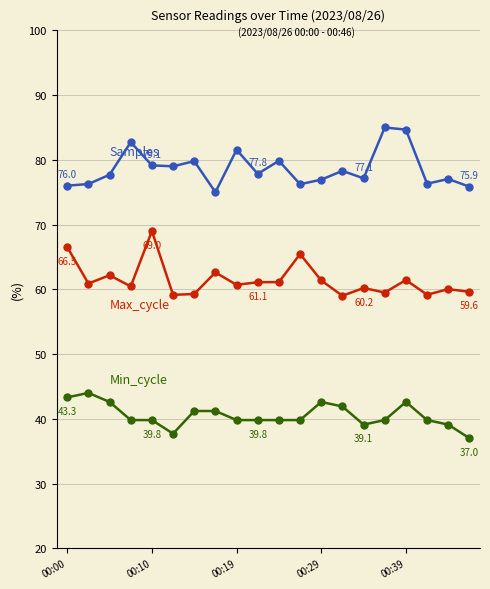

What is the minimum value shown in the chart?

37.0